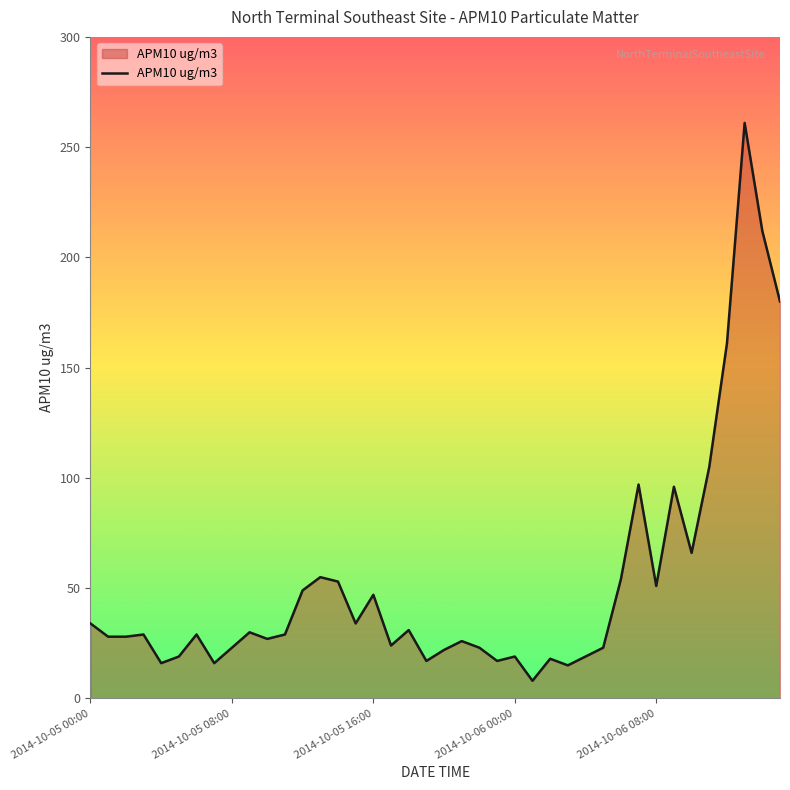

What is the smallest value displayed?

8